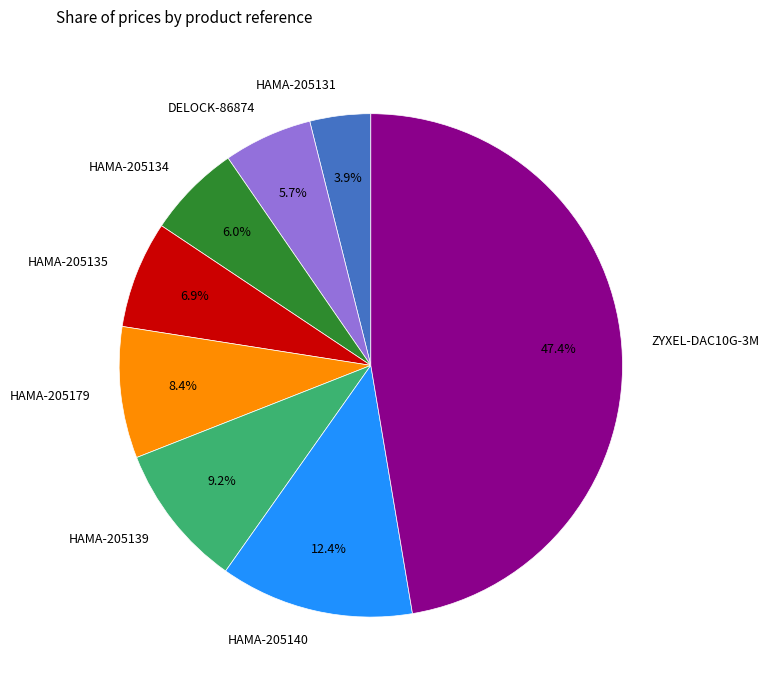

What percentage do HAMA-205135 and HAMA-205134 together represent?

12.9%